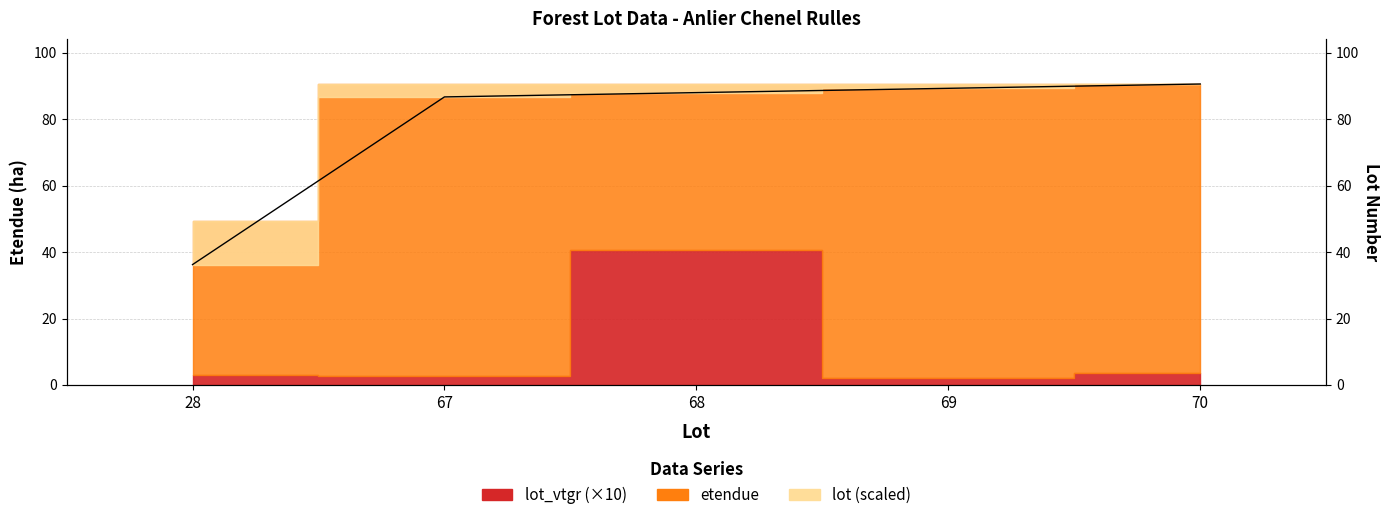

The chart shows a value of 57.9 at 67. True or false?

False